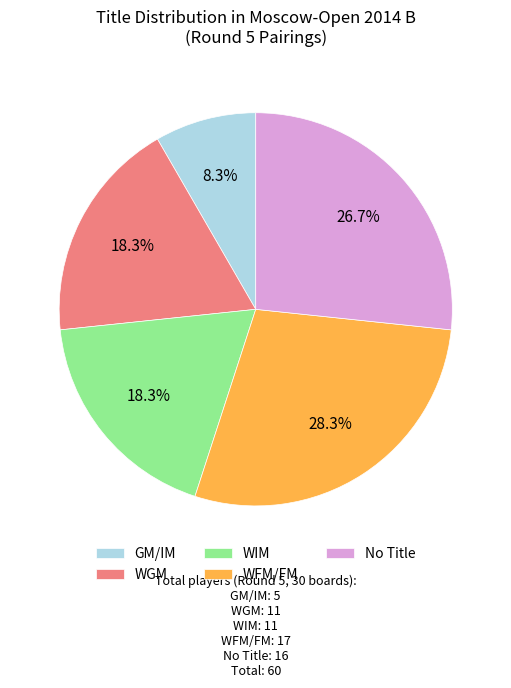

Approximately how many times larger is the value at WFM/FM compared to WGM?

1.5